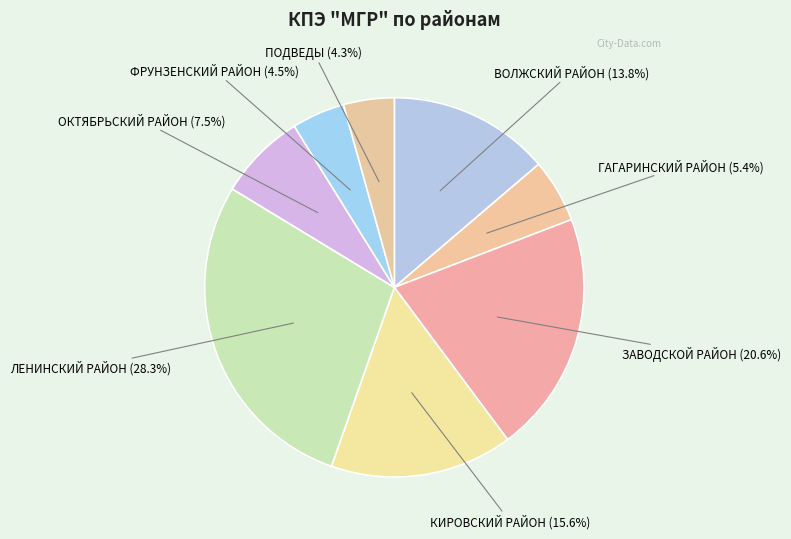

Combined, do ЗАВОДСКОЙ РАЙОН (20.6%) and КИРОВСКИЙ РАЙОН (15.6%) account for over 50%?

No